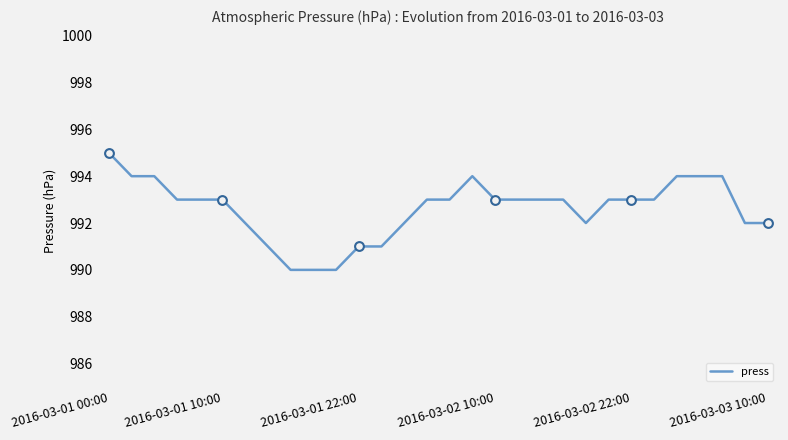

What is the maximum value shown in the chart?

995